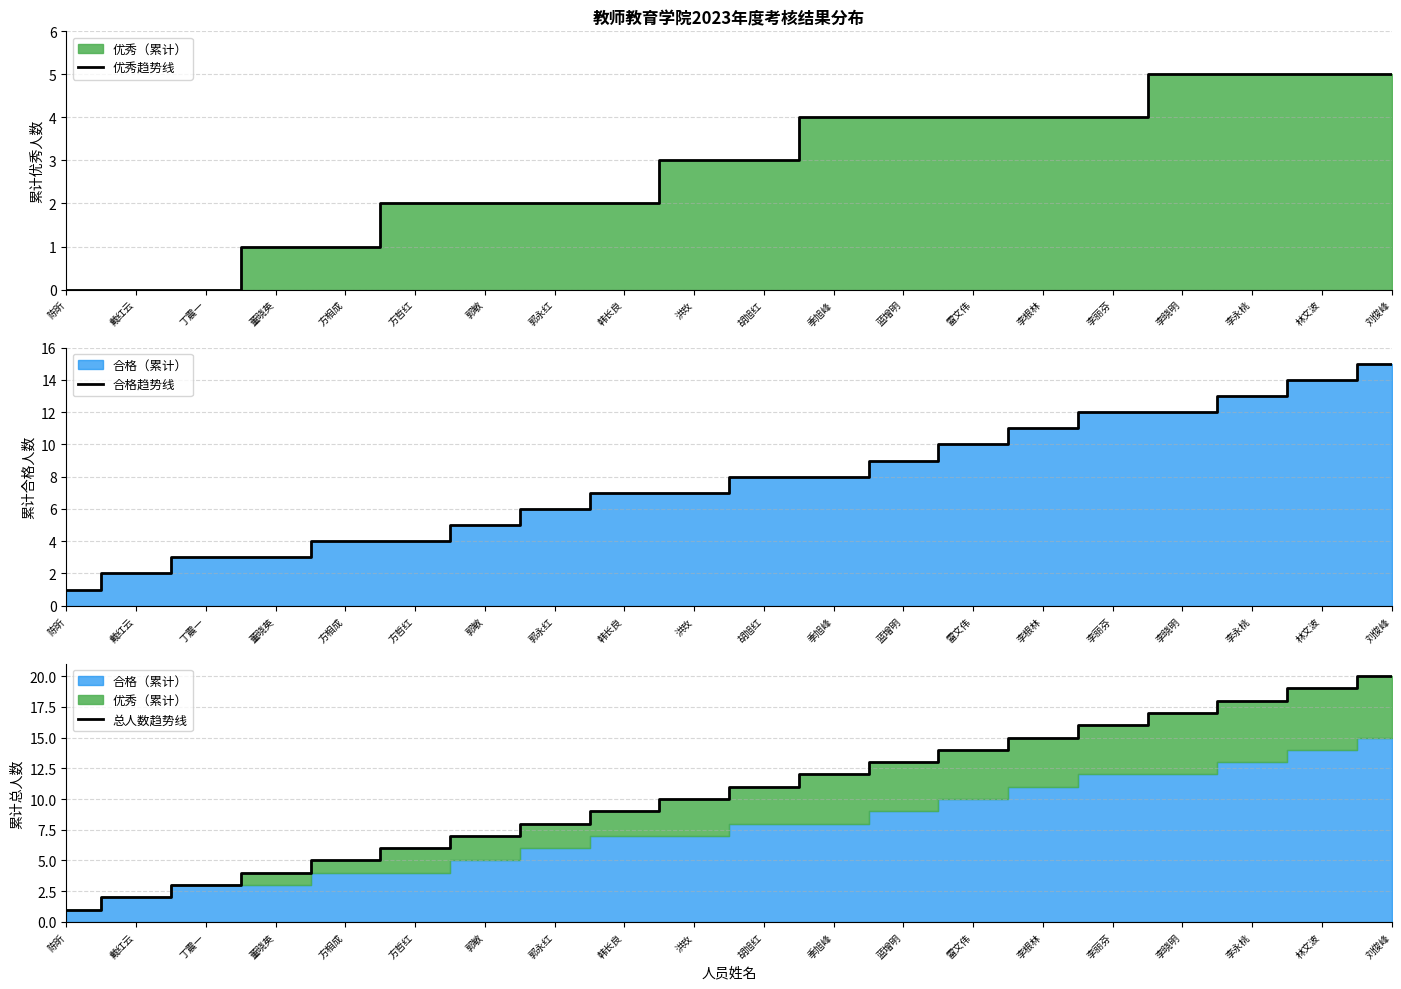

What is the difference between the maximum and minimum values in the 优秀趋势线 series?

5